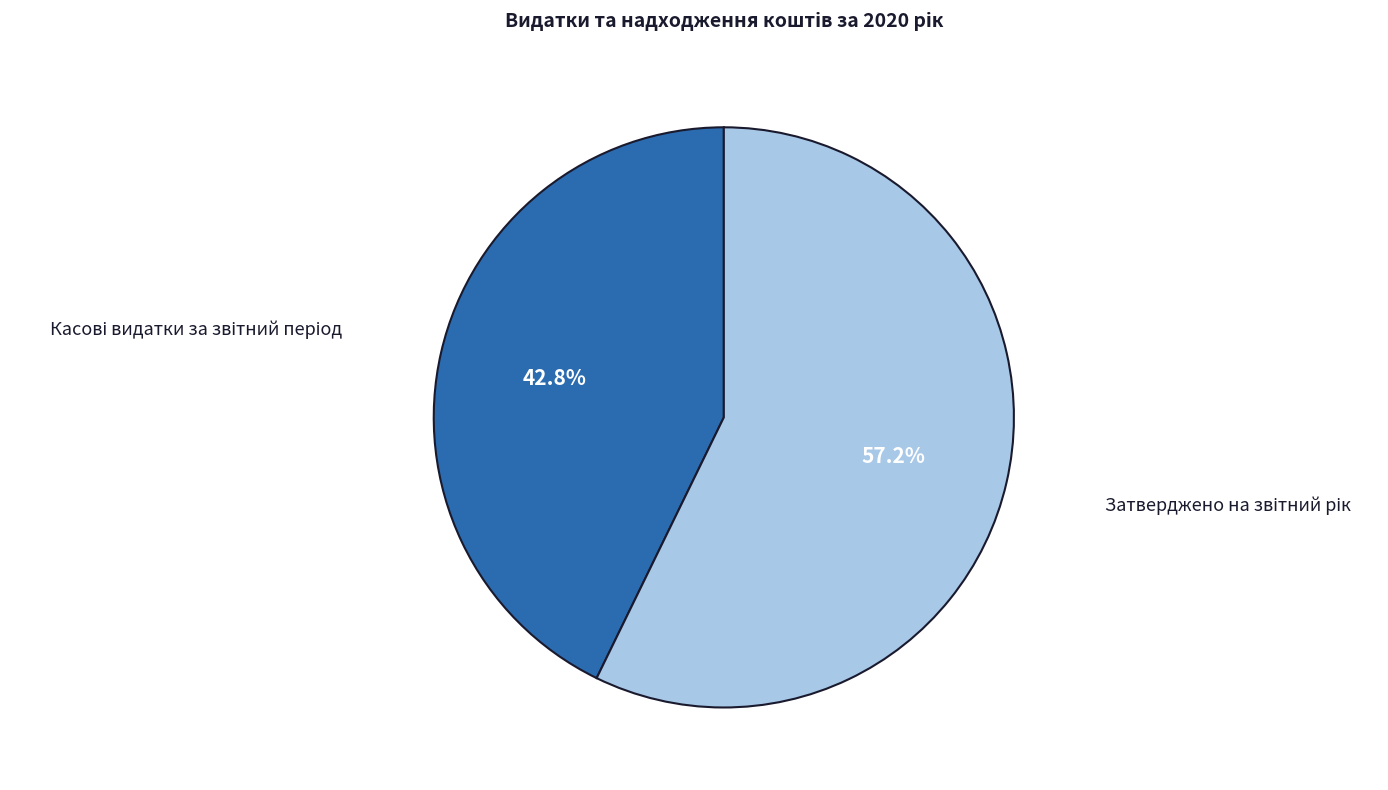

Is there any slice that represents more than half of the pie?

Yes